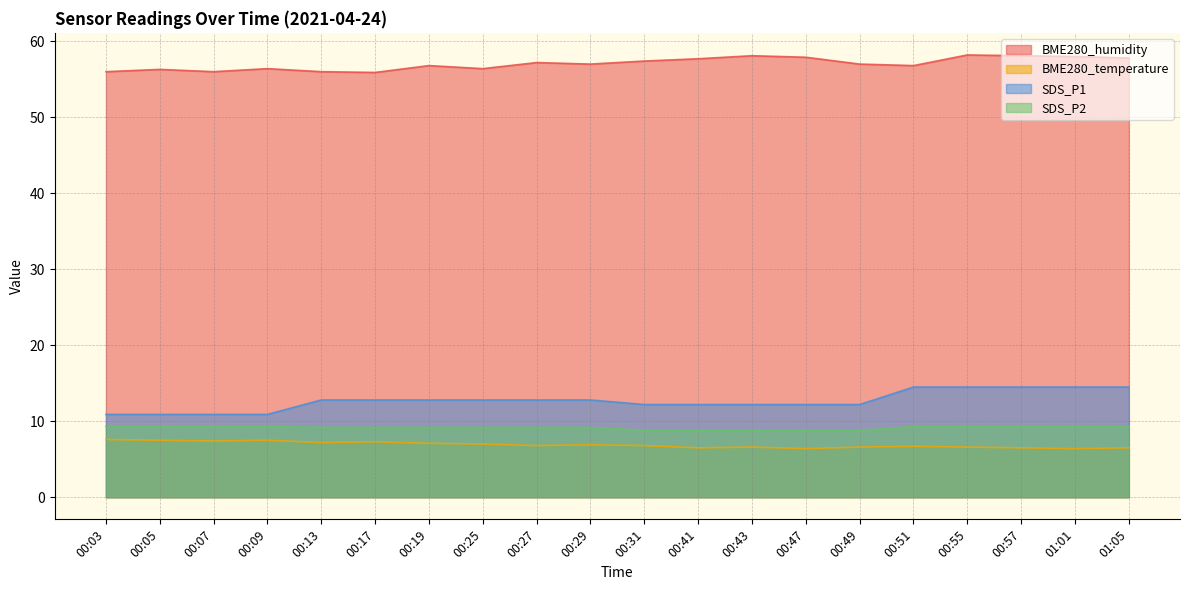

Rank the categories by SDS_P1 value from highest to lowest.

00:51, 00:55, 00:57, 01:01, 01:05, 00:13, 00:17, 00:19, 00:25, 00:27, 00:29, 00:31, 00:41, 00:43, 00:47, 00:49, 00:03, 00:05, 00:07, 00:09